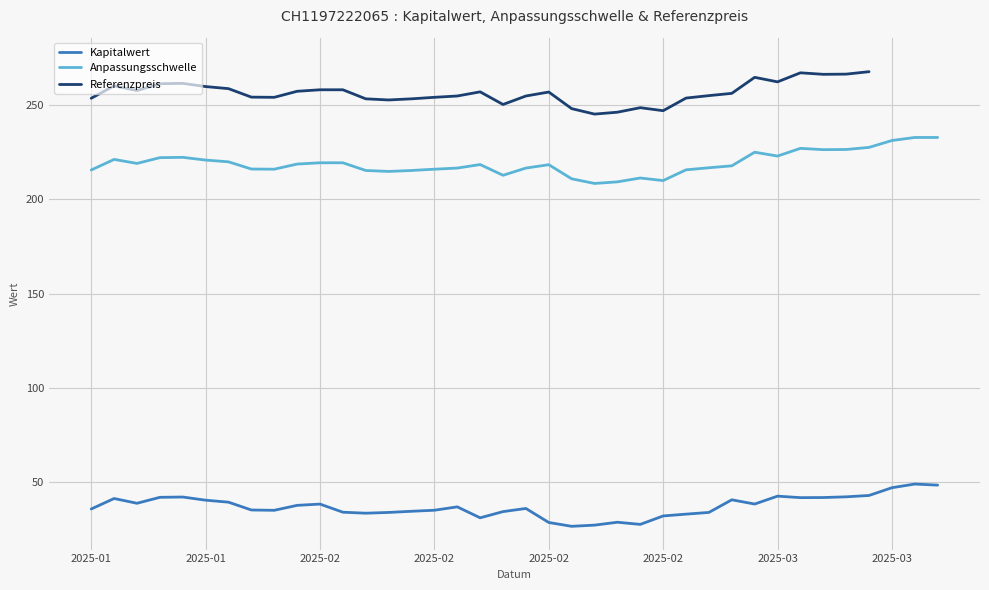

At 2025-01, list the series in order from largest to smallest.

Referenzpreis, Anpassungsschwelle, Kapitalwert